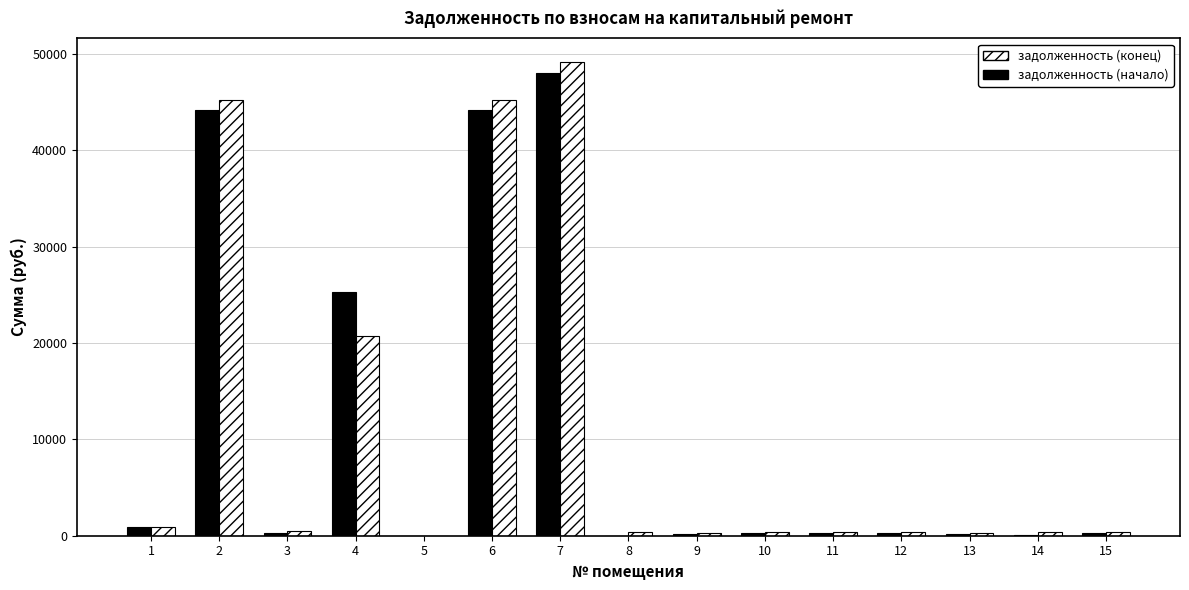

Between 2 and 7, which series saw the biggest shift?

задолженность (конец)